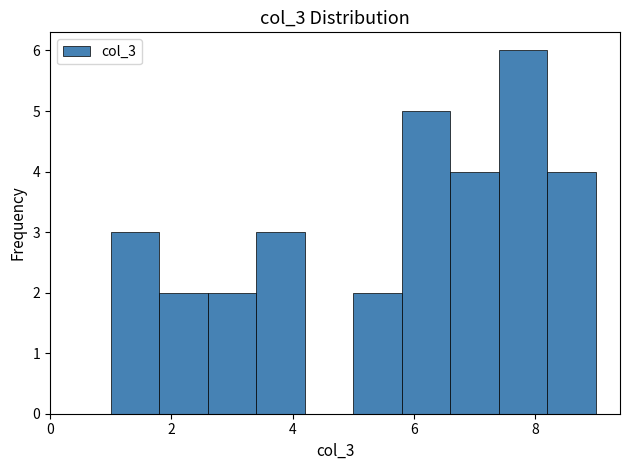

Reading left to right, list every bar in this chart as the range it spans on the x-axis followed by its height. The values are not printed on the chart, so give them approximately, as read against the axis.

1.0 to 1.8: 3
1.8 to 2.6: 2
2.6 to 3.4: 2
3.4 to 4.2: 3
4.2 to 5.0: 0
5.0 to 5.8: 2
5.8 to 6.6: 5
6.6 to 7.4: 4
7.4 to 8.2: 6
8.2 to 9.0: 4